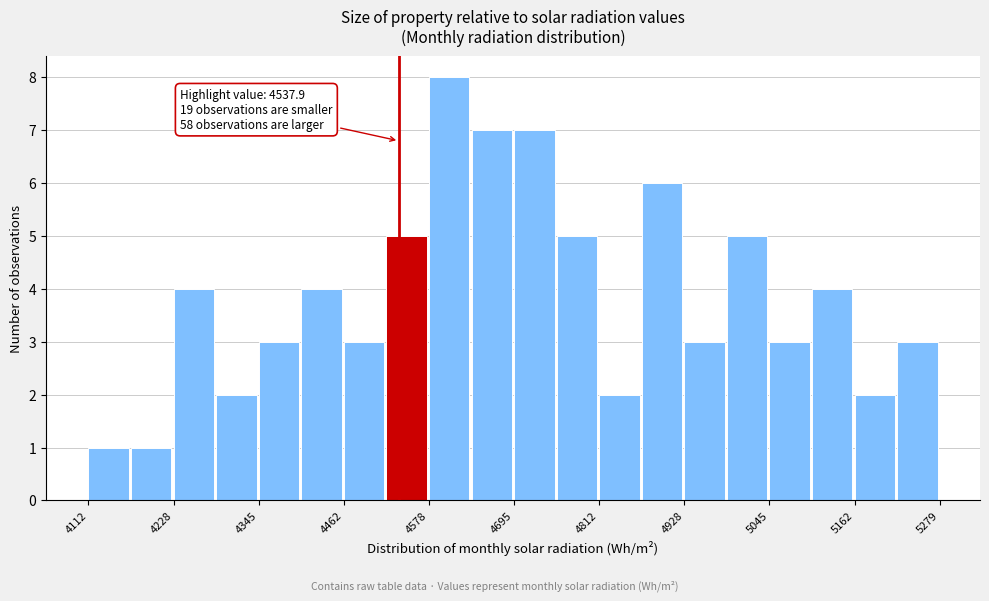

Read against the x-axis, roughly where is the centre of the tallest bar?

4600